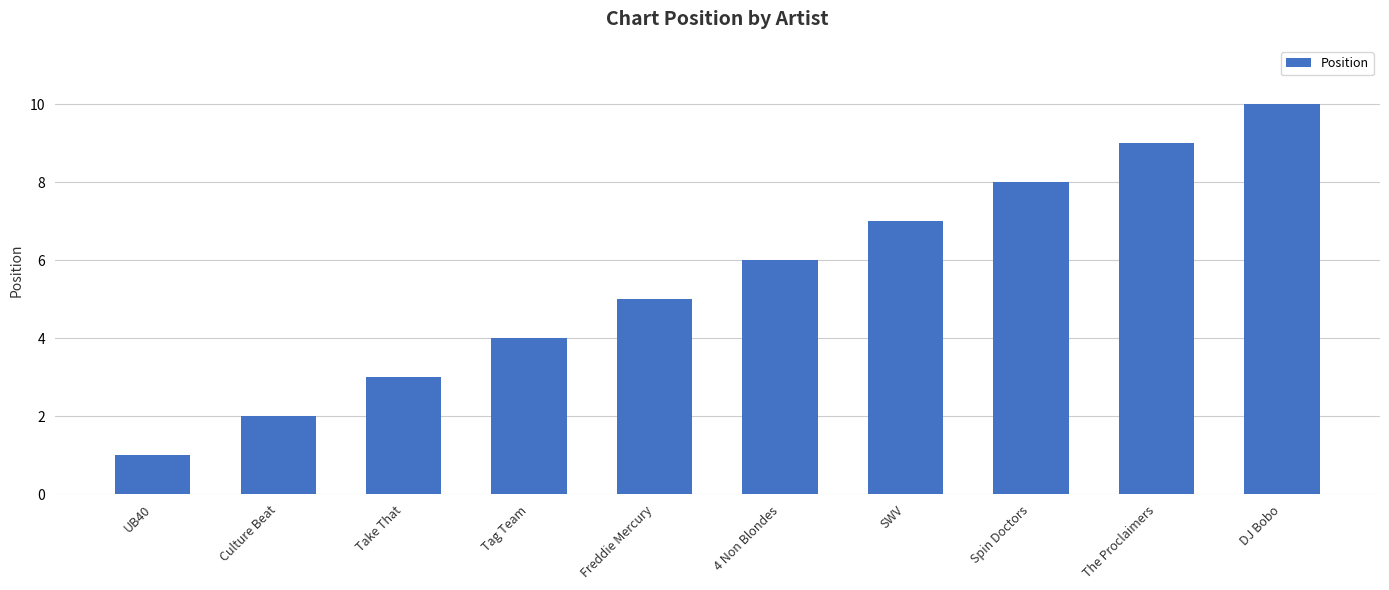

What value does the data have at Spin Doctors?

8